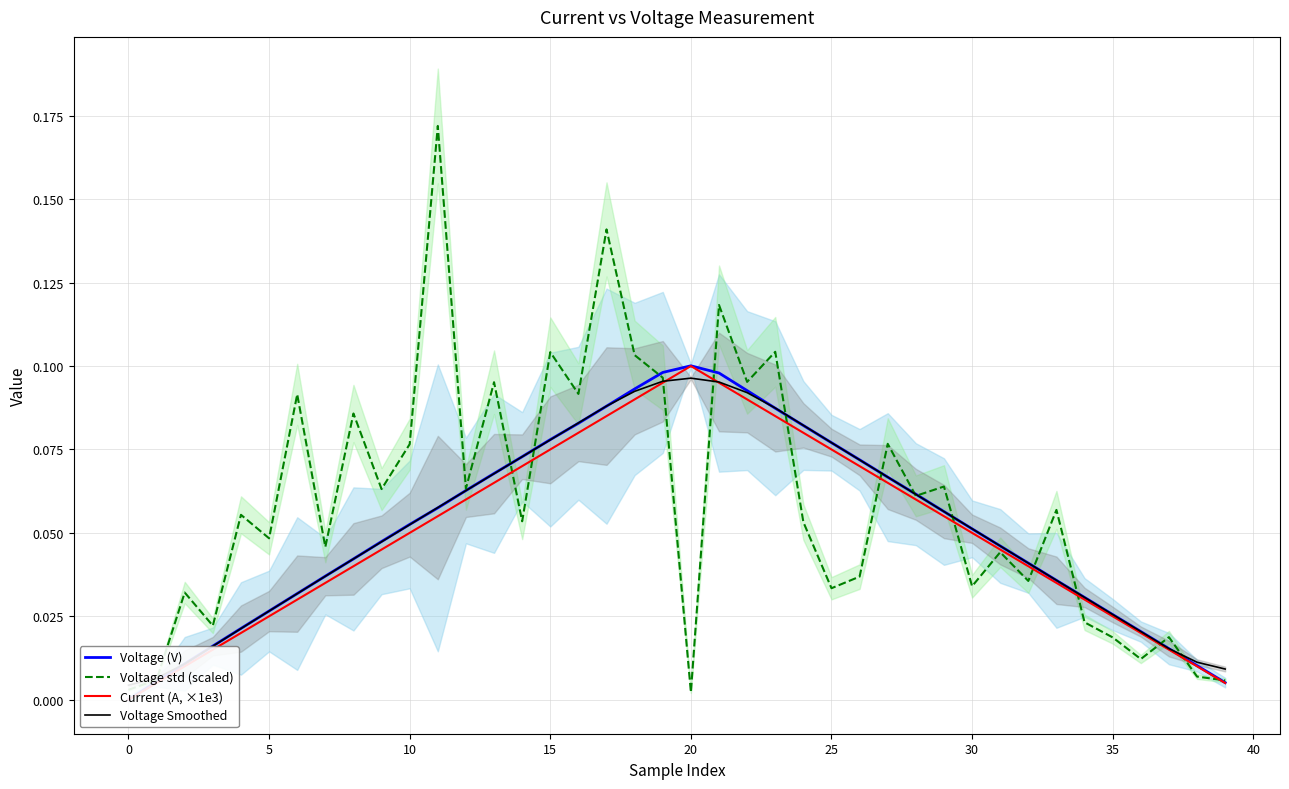

Which series has the largest range (max minus min)?

Voltage std (scaled)